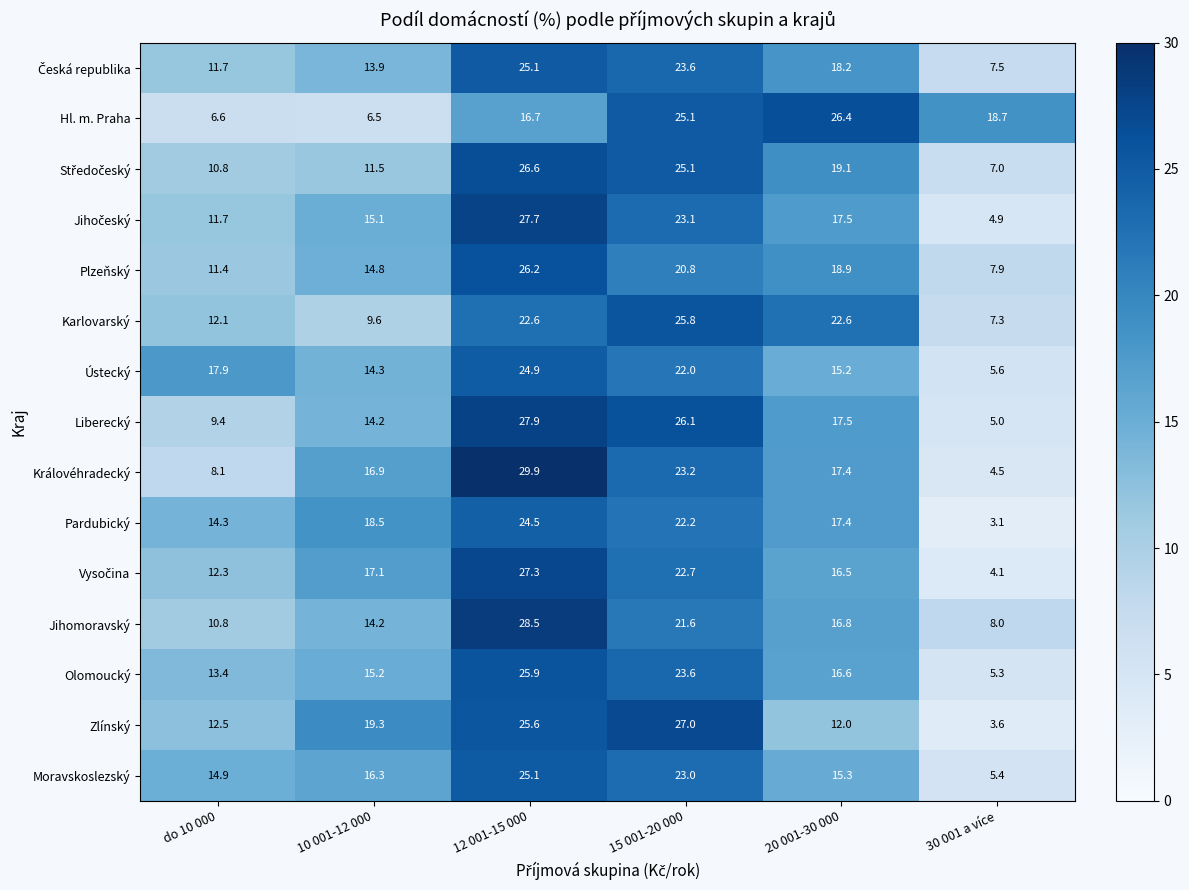

What is the minimum value shown in the chart?

3.1